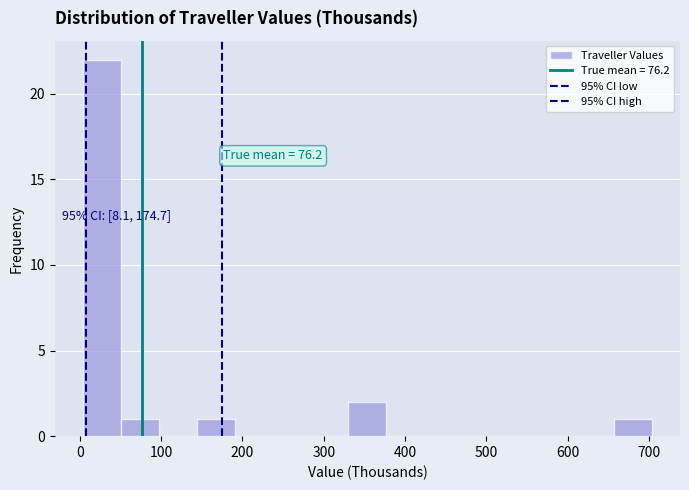

Over which range of the x-axis is the bar tallest?

0 to 50